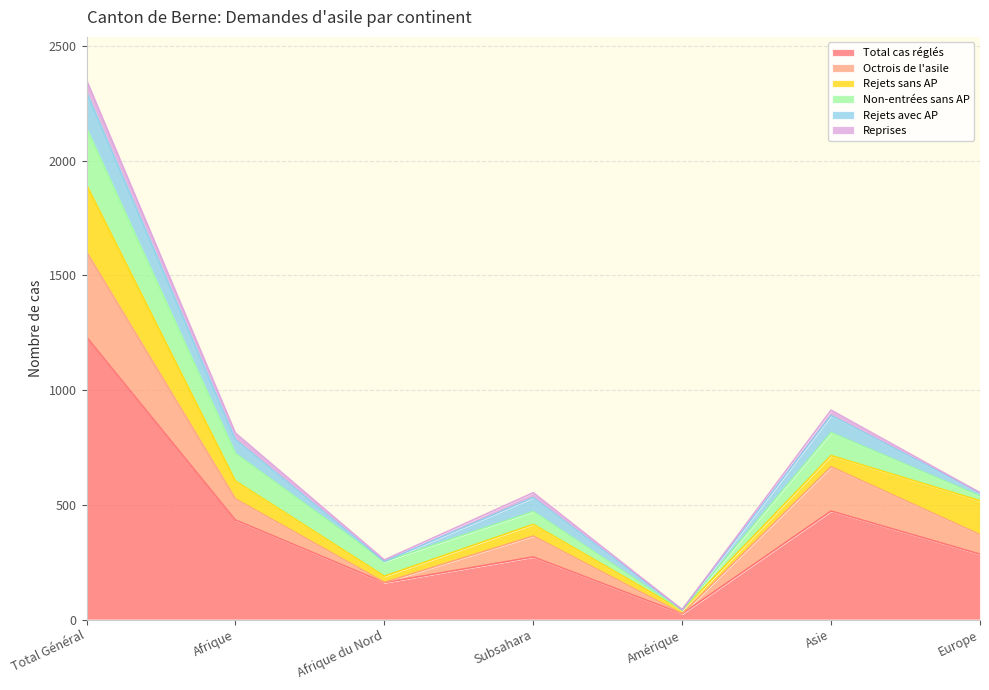

In Octrois de l'asile, how many points are lower than both neighbors (excluding endpoints)?

2